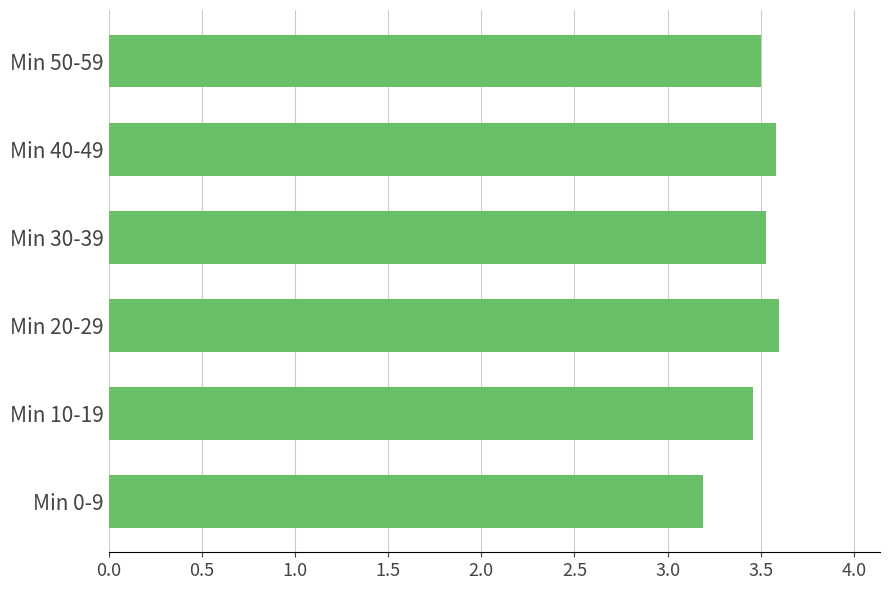

Reading bottom to top, transcribe all the data shown in this chart.

3.2	3.5	3.6	3.5	3.6	3.5